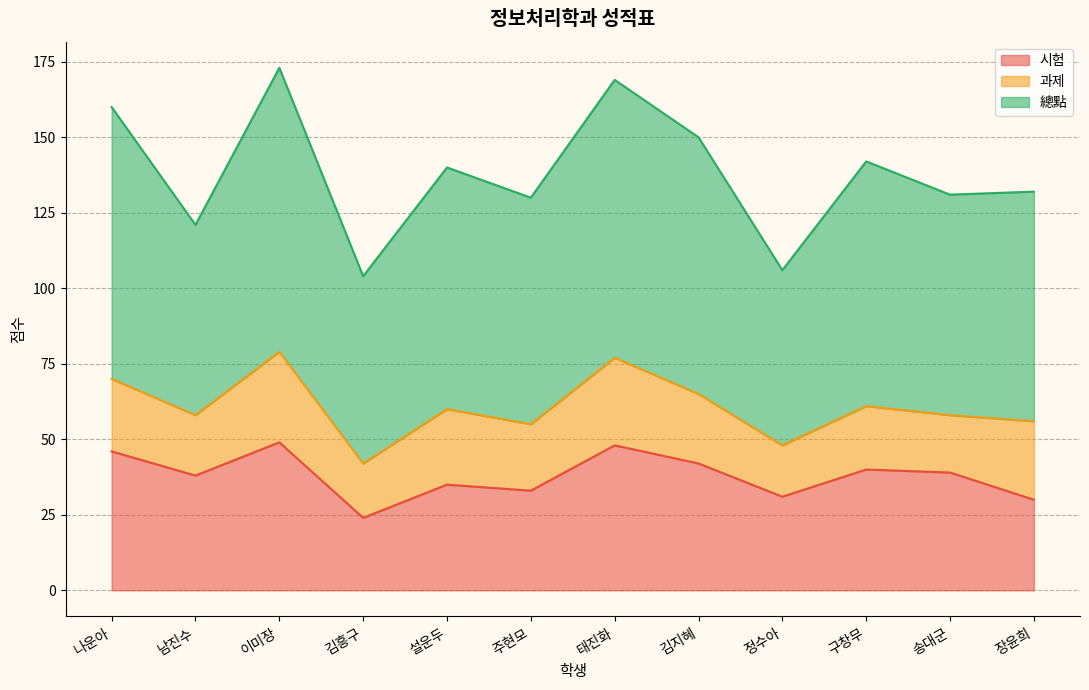

How many interior local peaks does the 과제 series have?

4